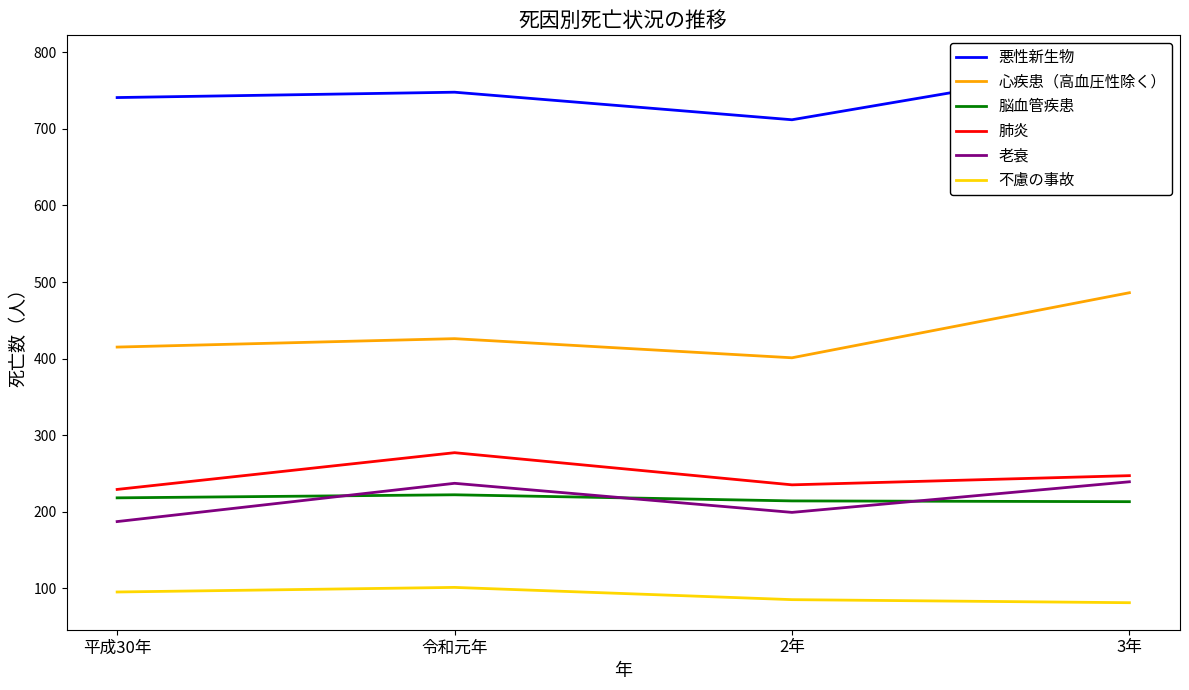

True or false: 脳血管疾患 has more than 0 points higher than both neighbors.

True